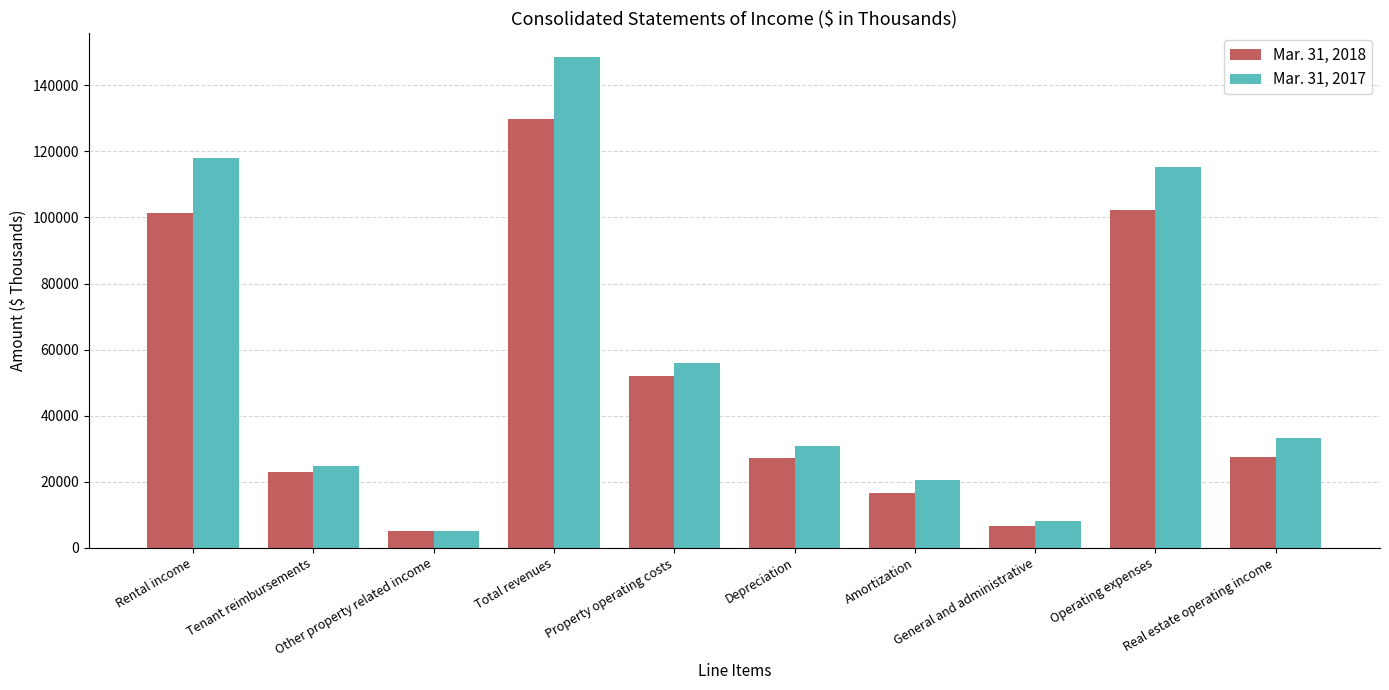

At how many categories does at least one series exceed 8831?

8